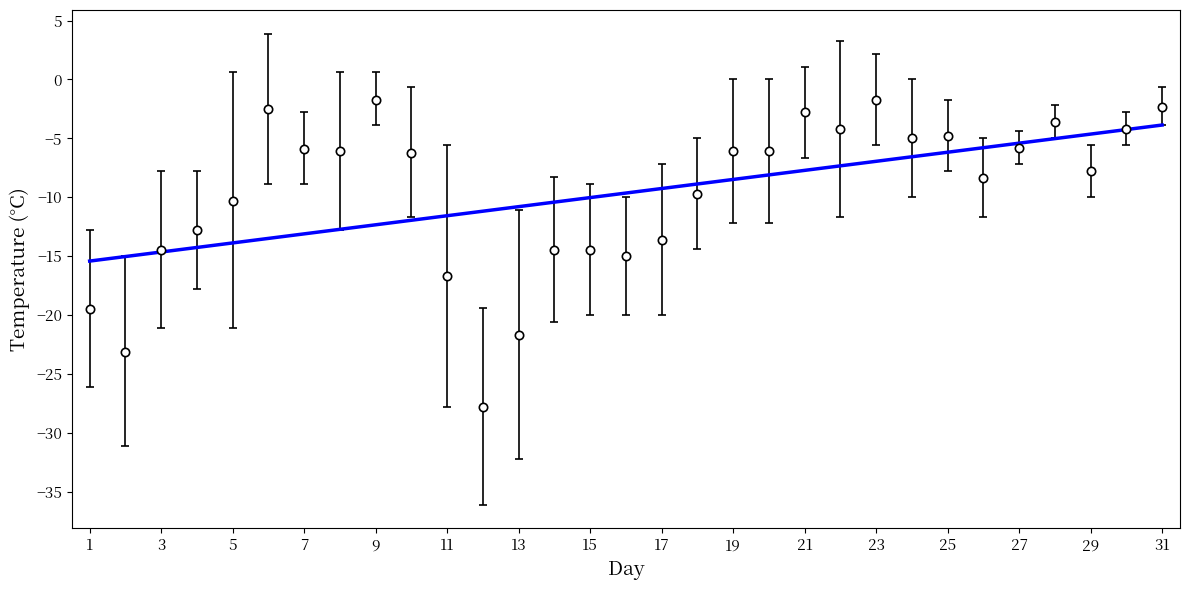

What is the minimum value shown in the chart?

-27.8